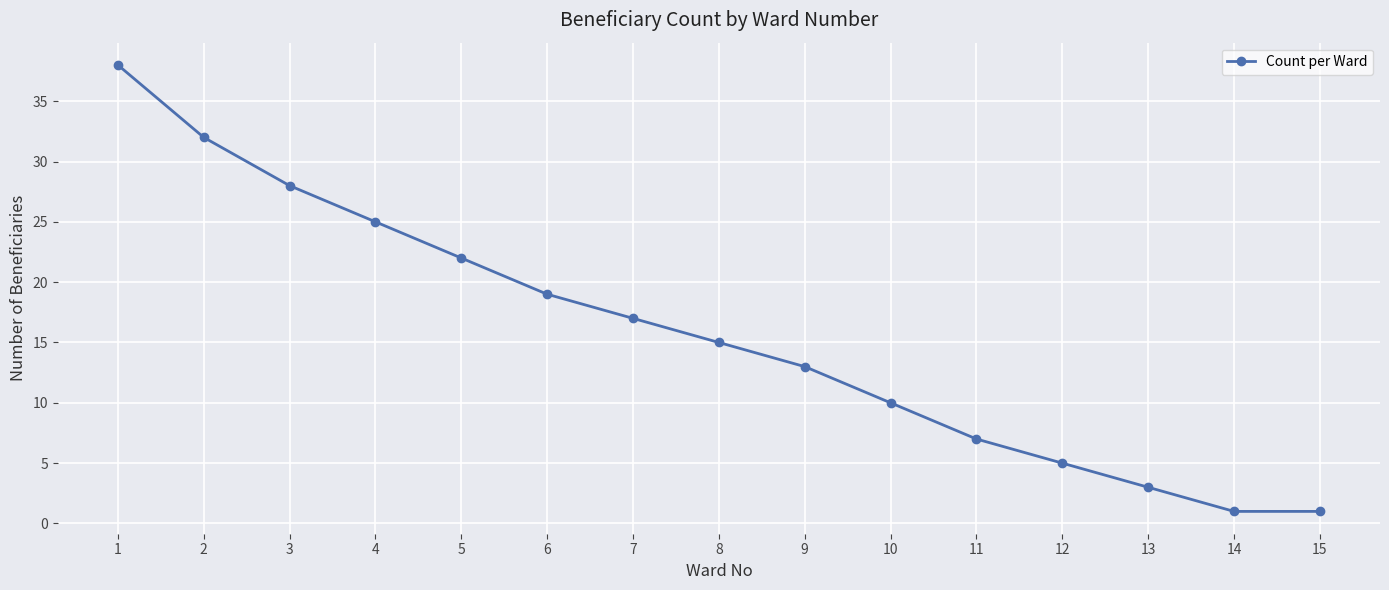

How many lines are shown in the chart?

1